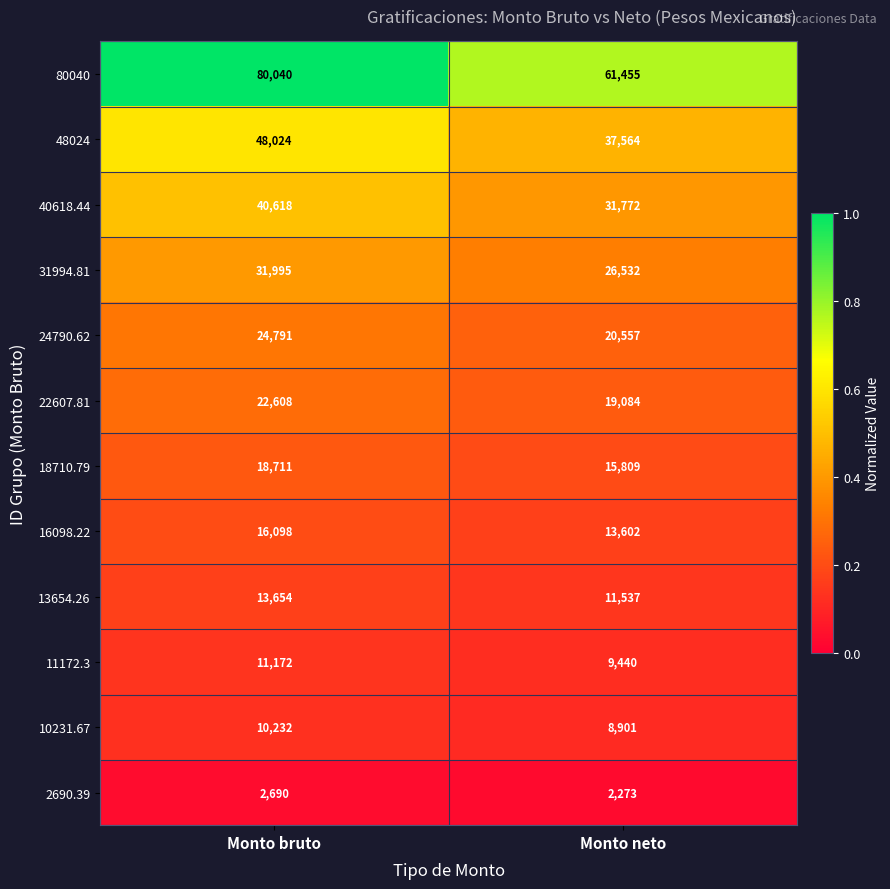

Rank the series by their maximum value, from highest to lowest.

80040, 48024, 40618.44, 31994.81, 24790.62, 22607.81, 18710.79, 16098.22, 13654.26, 11172.3, 10231.67, 2690.39